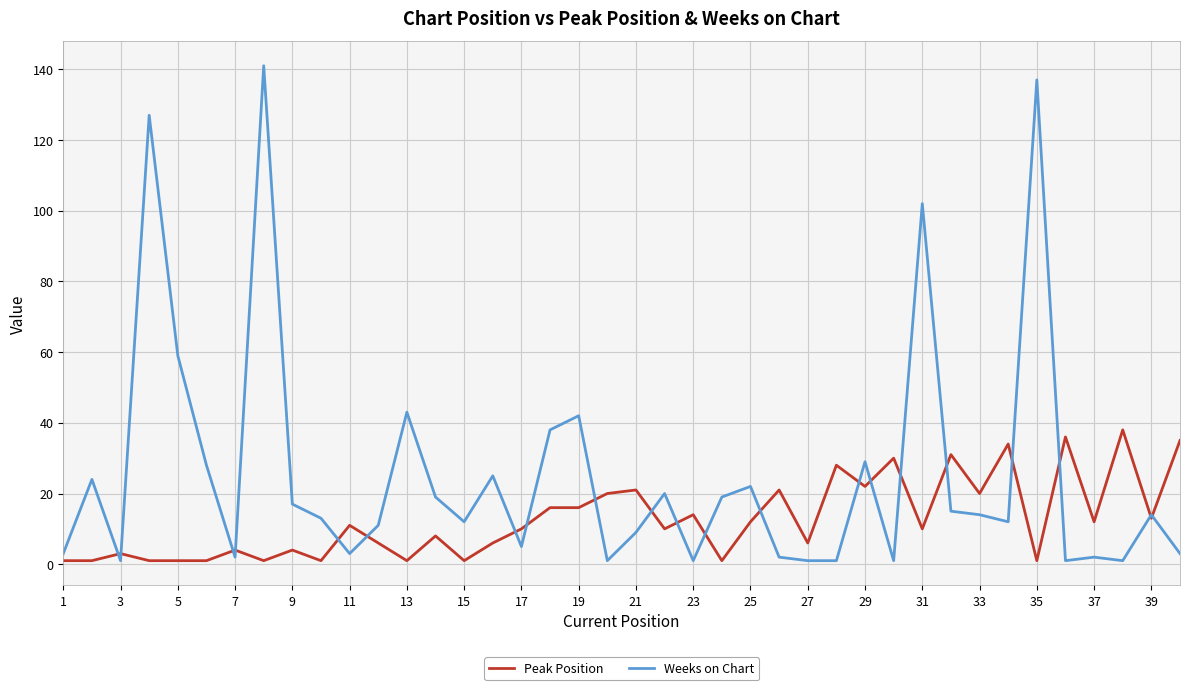

Which series has the largest total across all categories?

Weeks on Chart